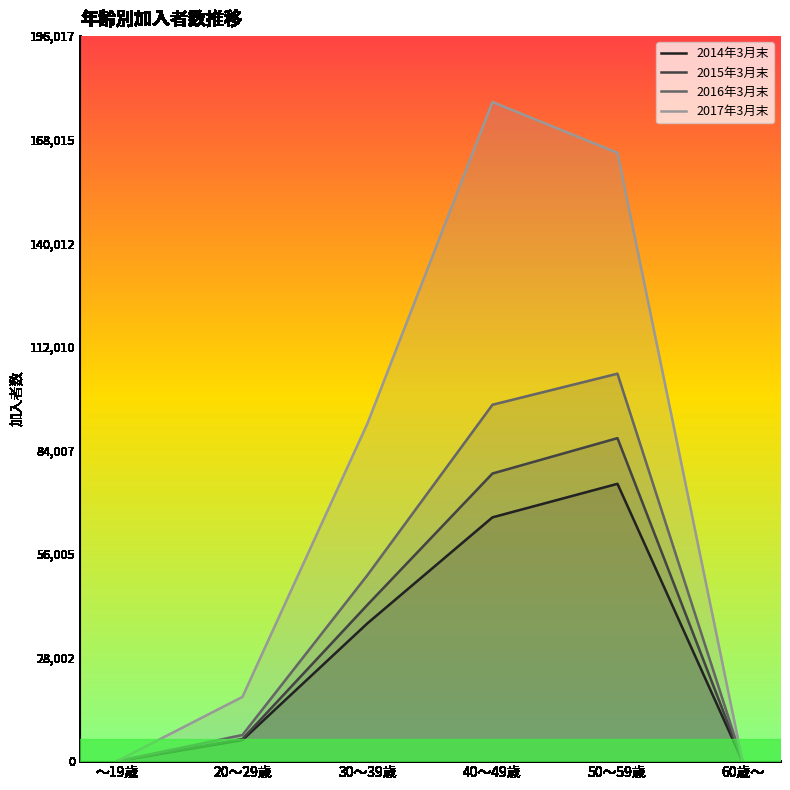

Is this an area chart (filled region under the line)?

No